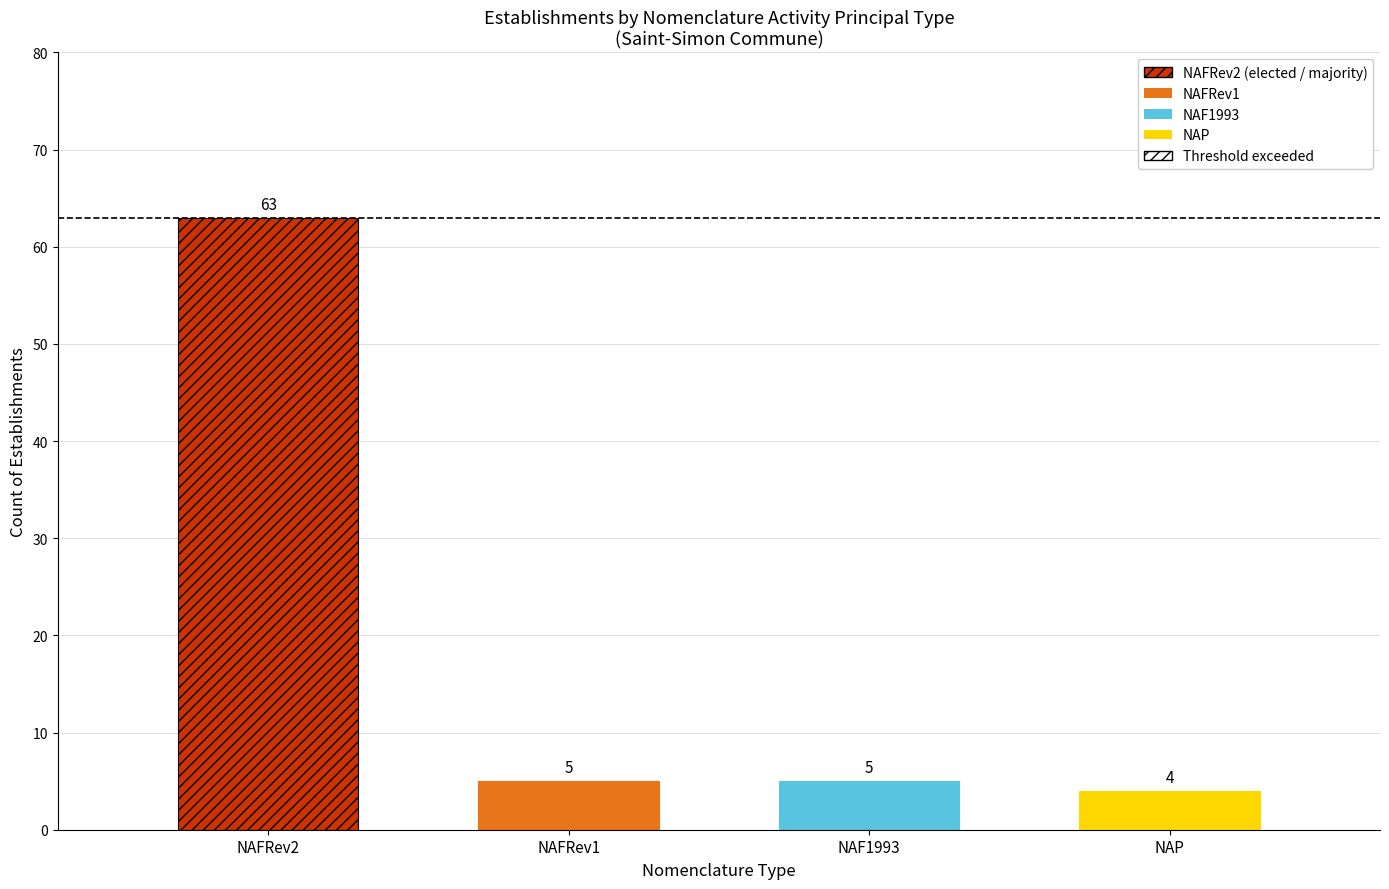

How many values exceed 5?

1